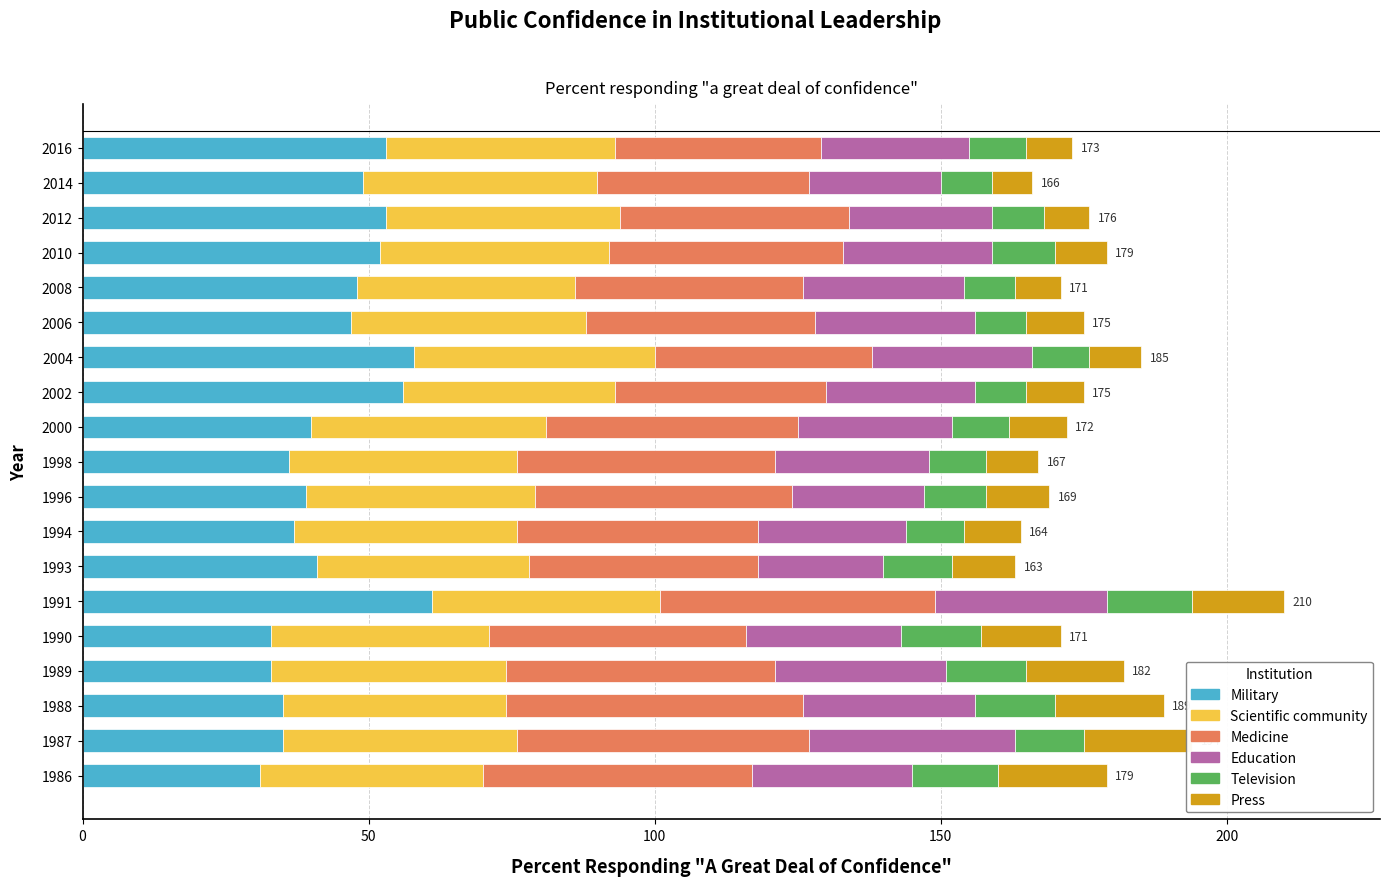

How many data points in Medicine are above 42?

9